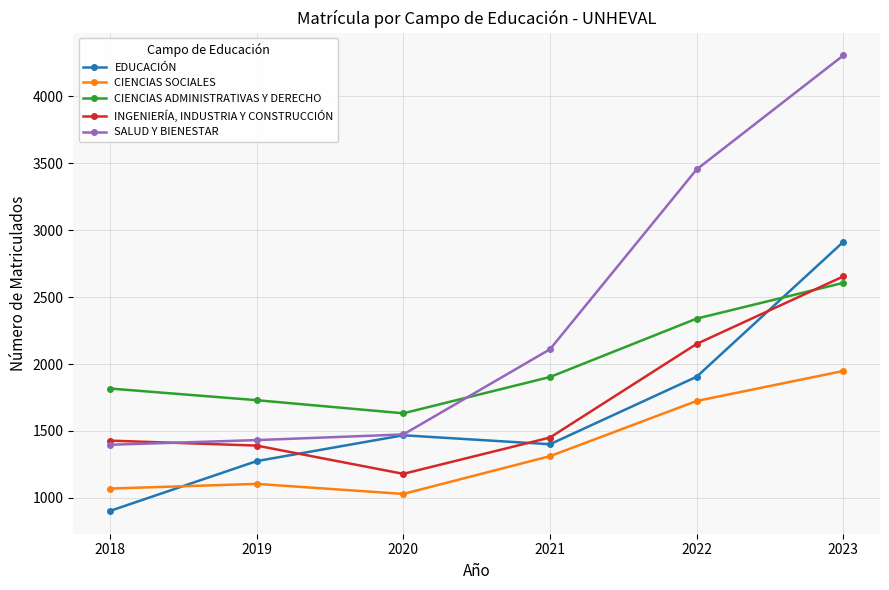

Reading left to right, extract all data points from this chart.

EDUCACIÓN: 903	1275	1468	1401	1905	2912
CIENCIAS SOCIALES: 1070	1105	1030	1312	1724	1948
CIENCIAS ADMINISTRATIVAS Y DERECHO: 1817	1730	1632	1903	2339	2606
INGENIERÍA, INDUSTRIA Y CONSTRUCCIÓN: 1428	1391	1180	1451	2150	2654
SALUD Y BIENESTAR: 1397	1432	1474	2110	3453	4304